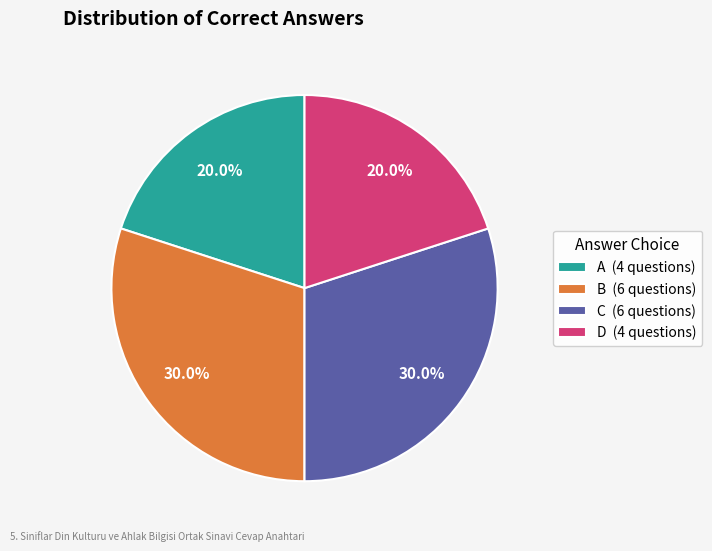

How many segments does this pie chart have?

4